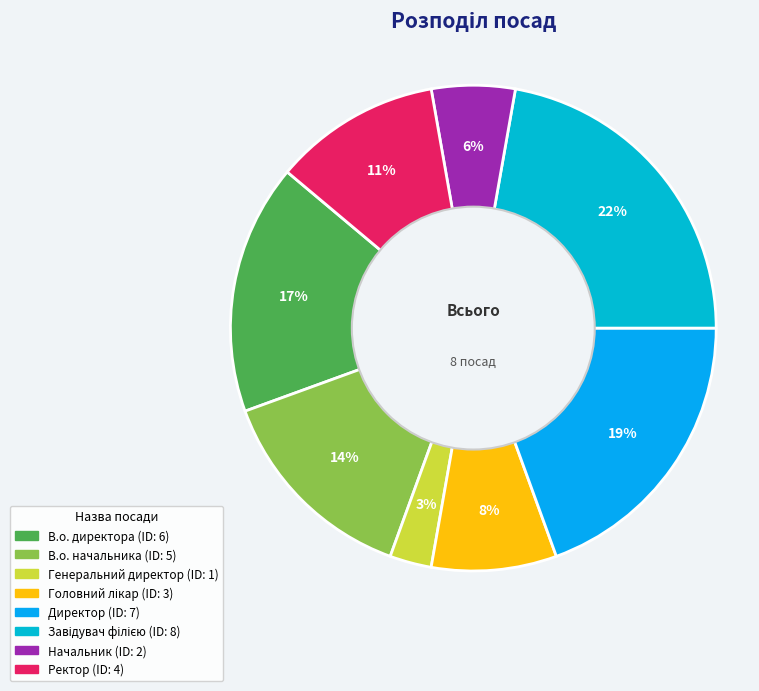

To the nearest percent, what is the average slice percentage?

12%